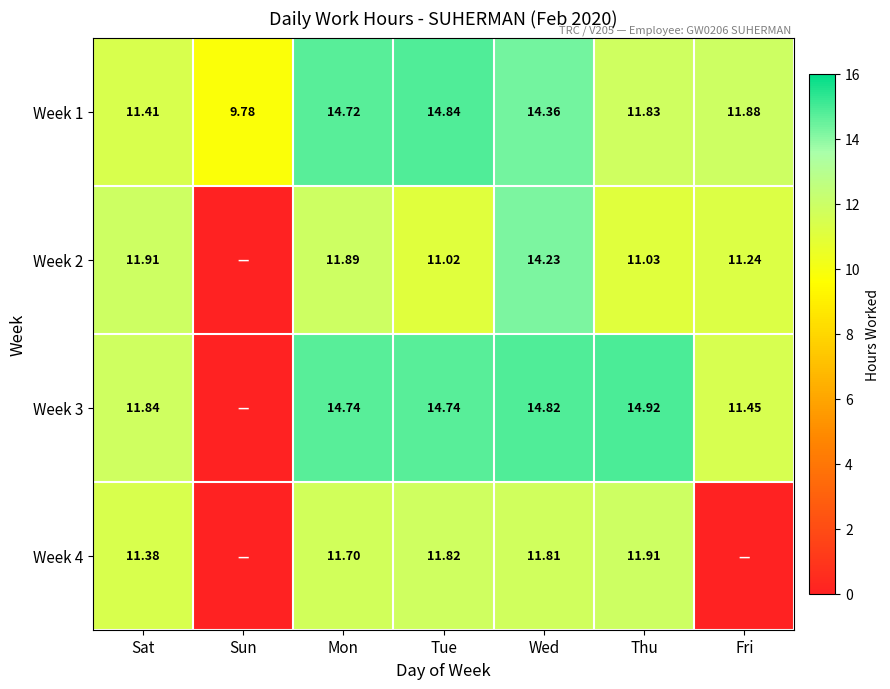

List the labels in order of Week 1 value, largest first.

Tue, Mon, Wed, Fri, Thu, Sat, Sun